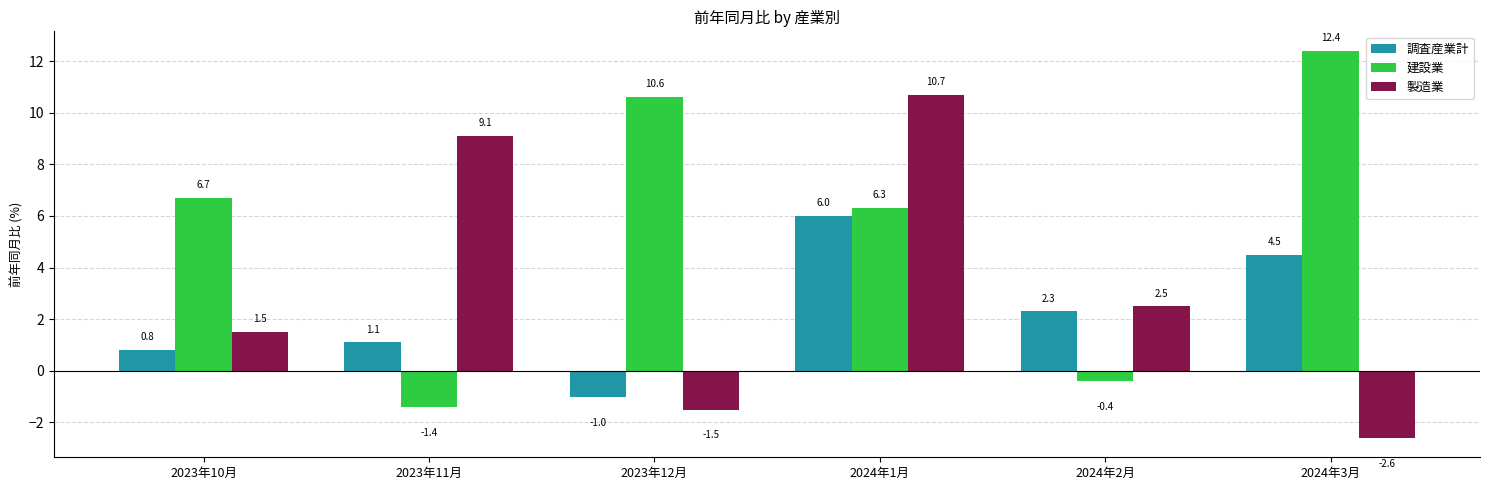

Read the 製造業 value at 2023年11月.

9.1